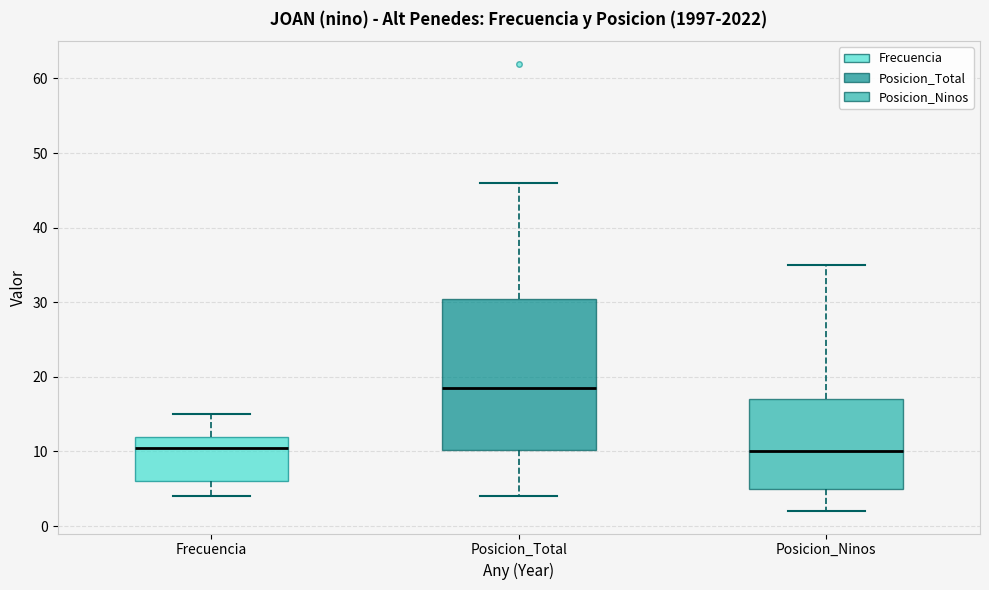

Which box's median line is the highest?

Posicion_Total